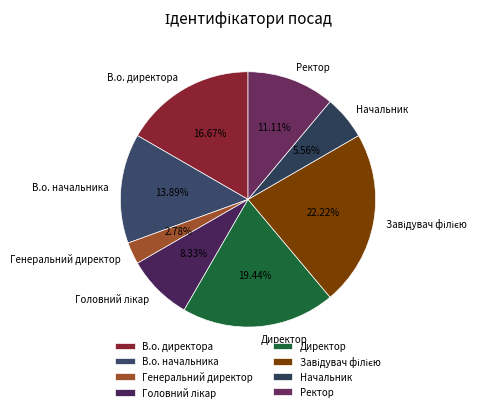

To the nearest percent, what is the average slice percentage?

12%